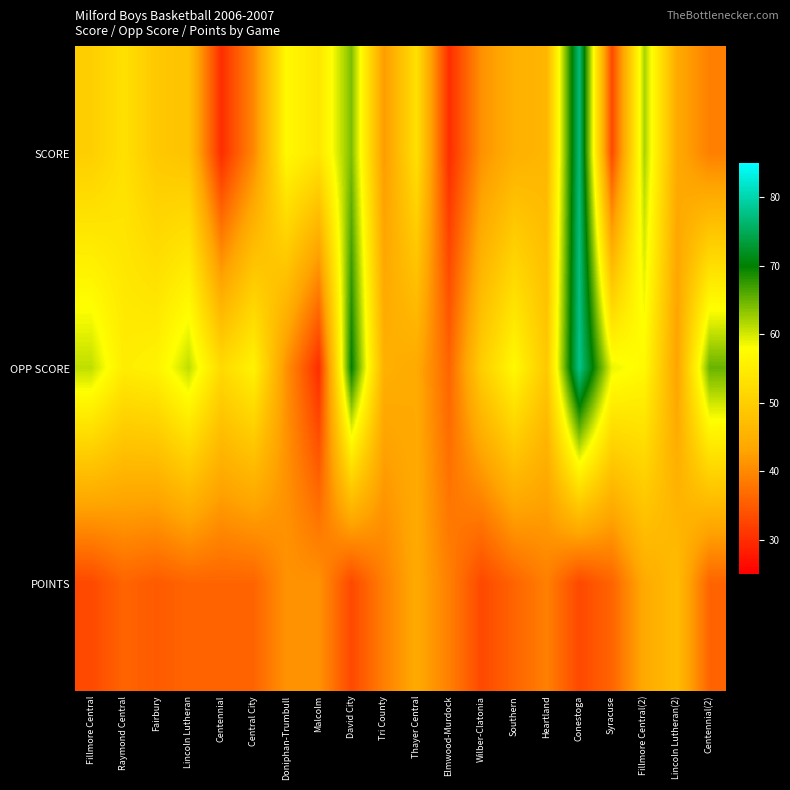

At which category does the chart reach its minimum across all series?

Centennial